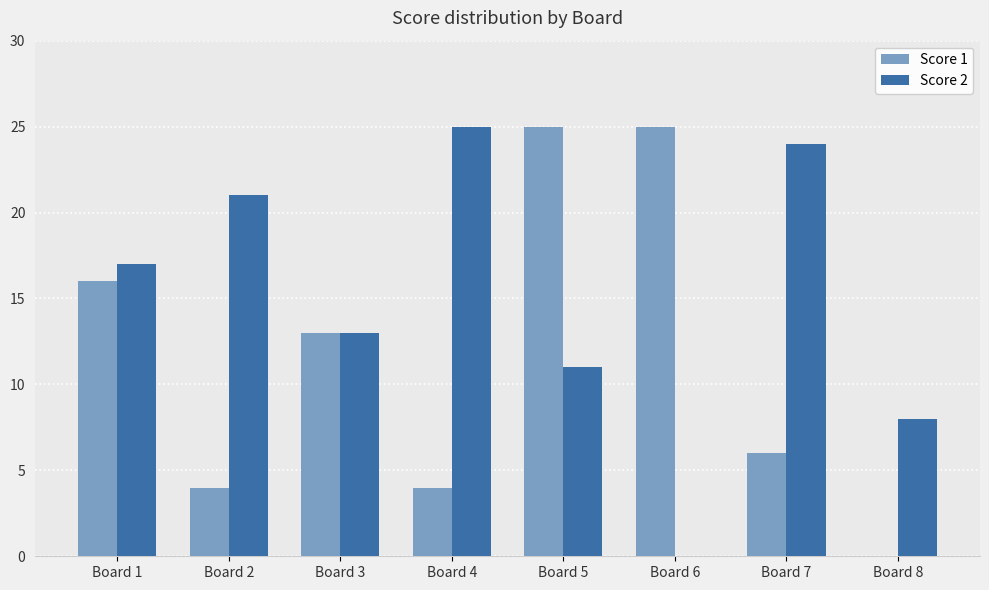

What are all the series names shown in the legend?

Score 1, Score 2